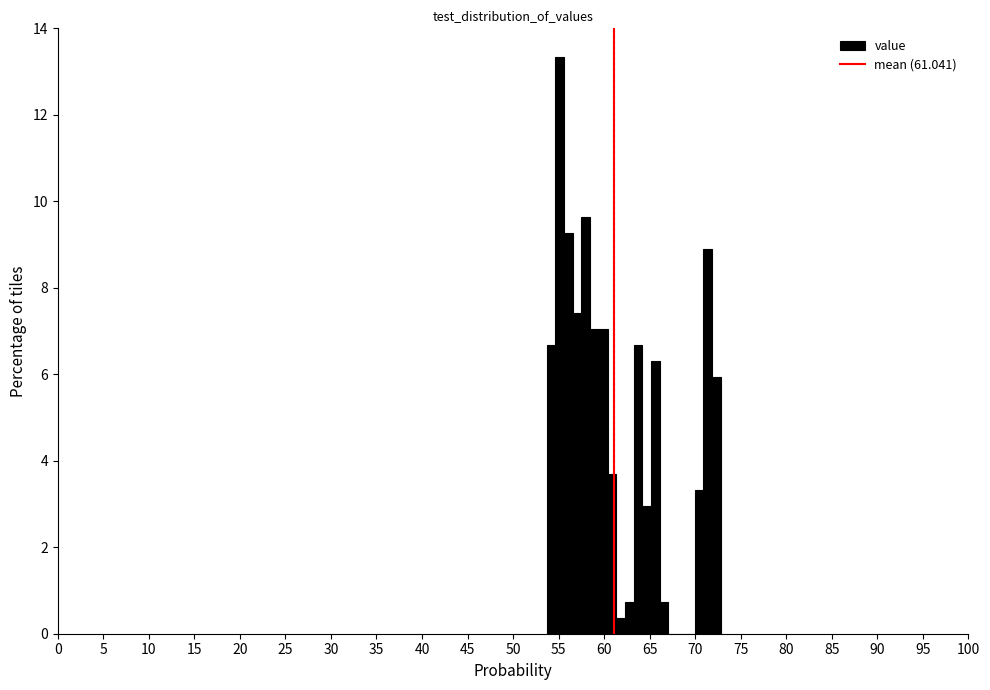

Read against the x-axis, roughly where is the centre of the tallest bar?

55.0